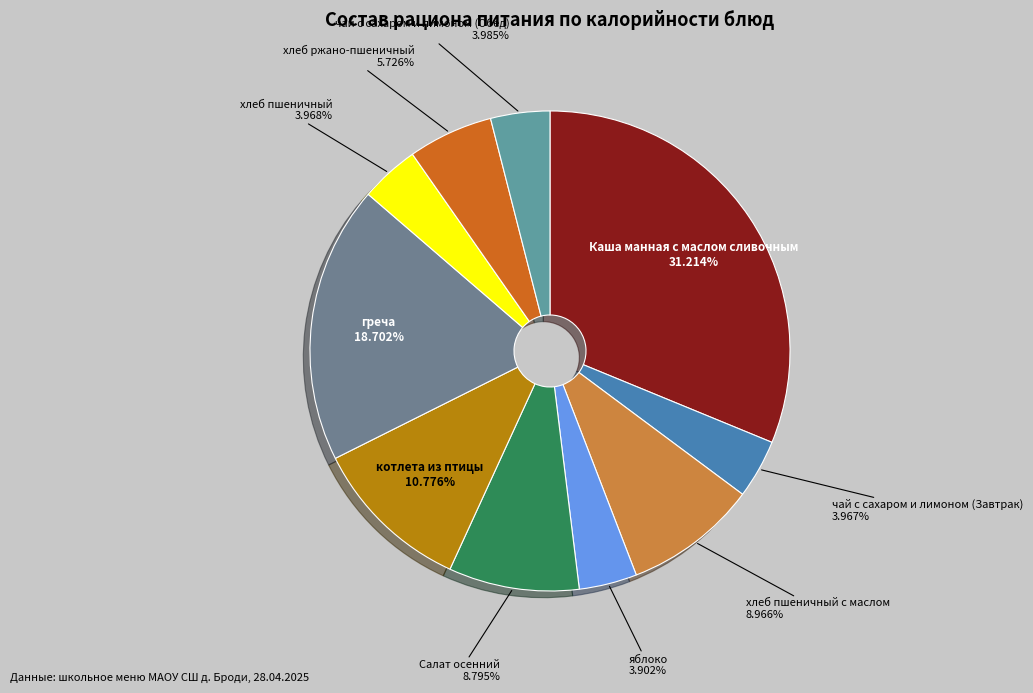

What is the largest slice in the pie chart?

Каша манная с маслом сливочным